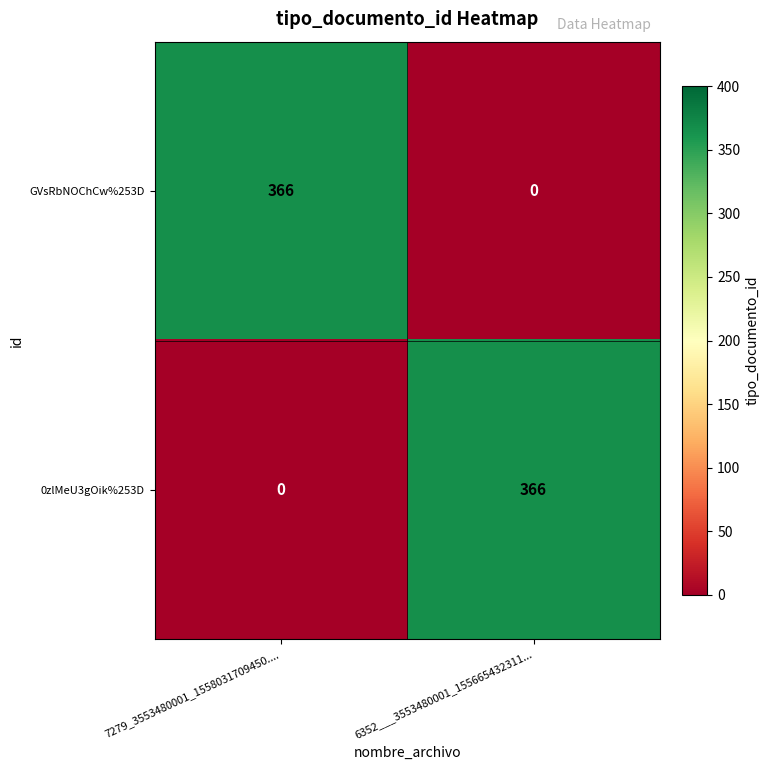

What is the difference between the highest and lowest values at 7279_3553480001_1558031709450....?

366